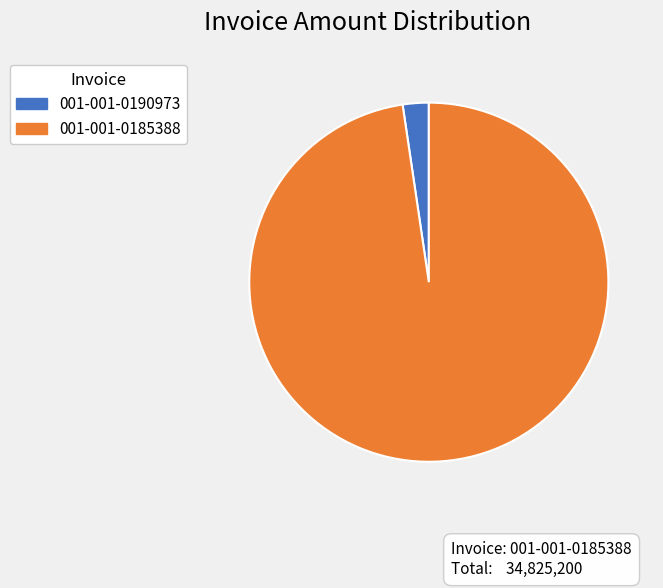

Is it true that 001-001-0190973 is 2% of the pie?

True